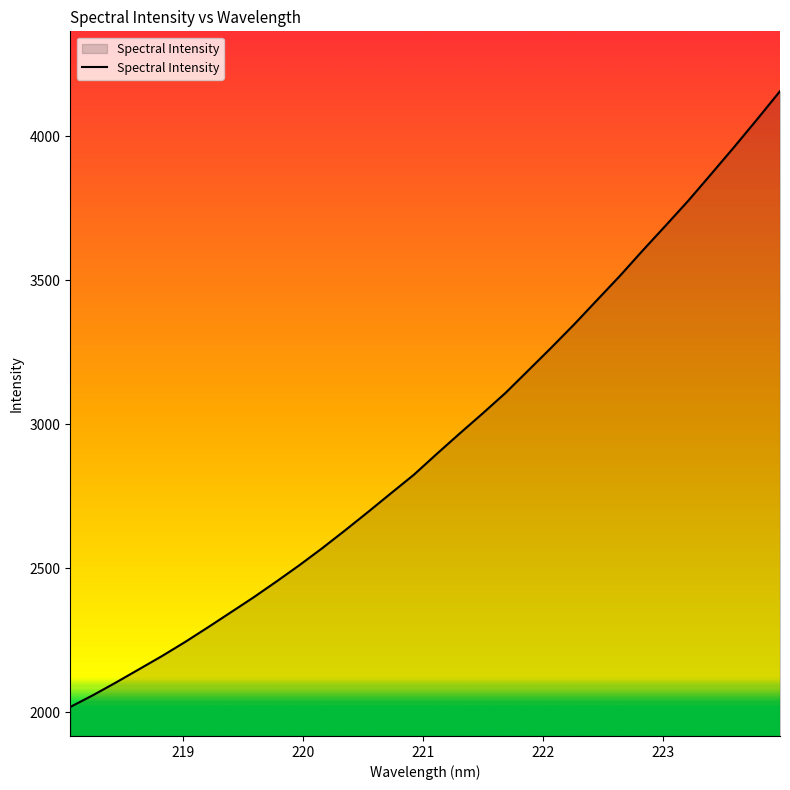

What is the smallest value displayed?

2017.8